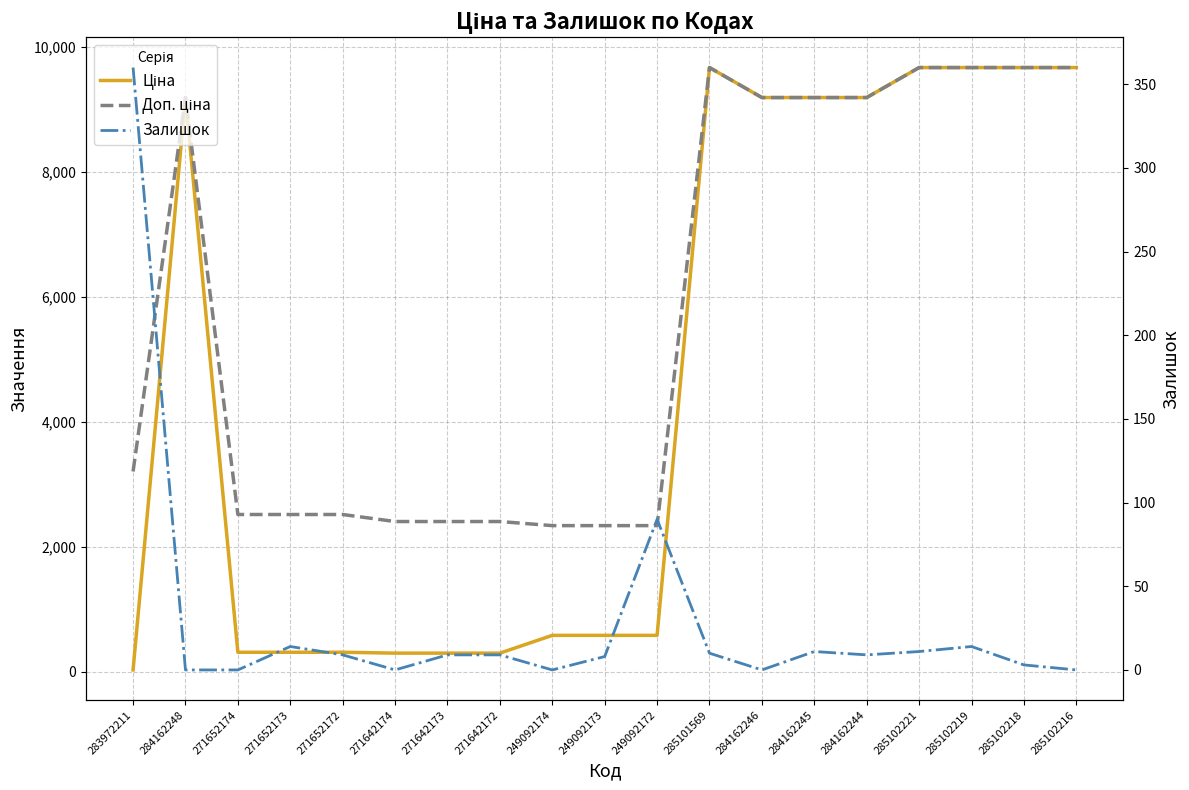

What are all the series names shown in the legend?

Ціна, Доп. ціна, Залишок